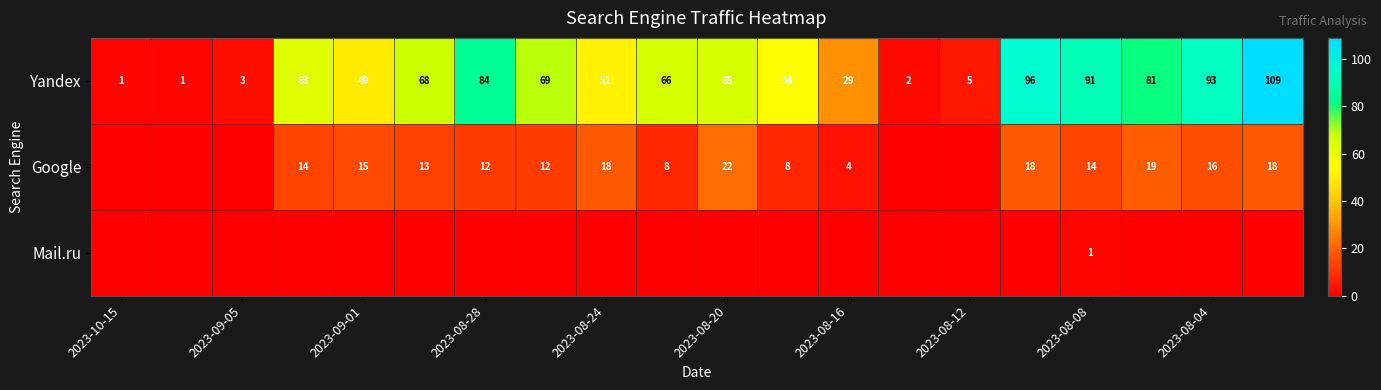

What is the difference between the highest and lowest values at 2023-08-08?

90